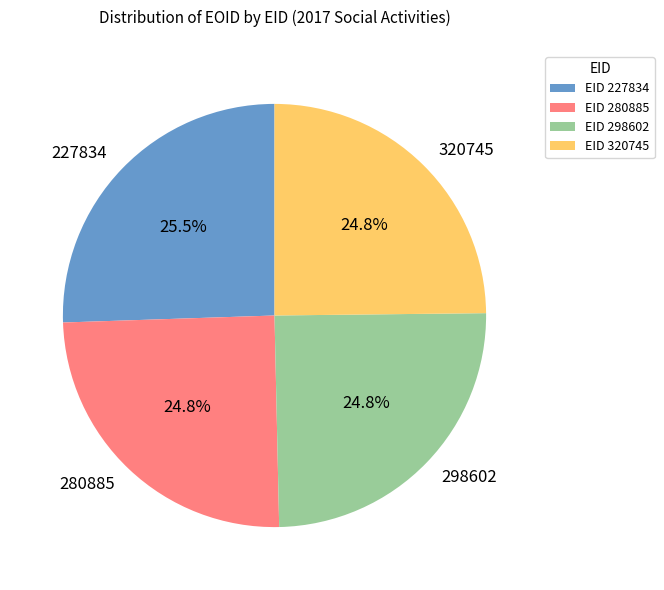

What is the ratio of the value at 227834 to the value at 320745?

1.0